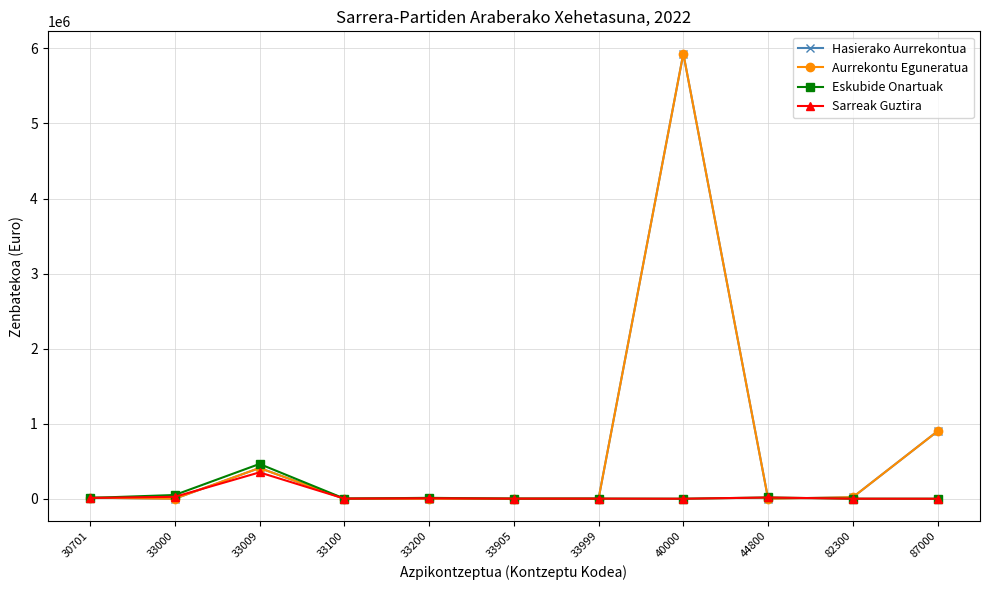

What is the value of the Eskubide Onartuak point at the 3rd from the left?

463175